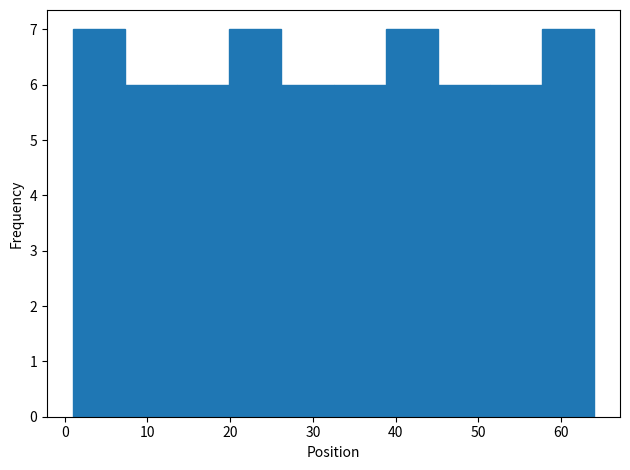

What is the height of the bar covering 57.7 to 64.0 on the x-axis? Neither the bar edges nor the heights are printed on the chart, so give them approximately, as read against the axes.

7